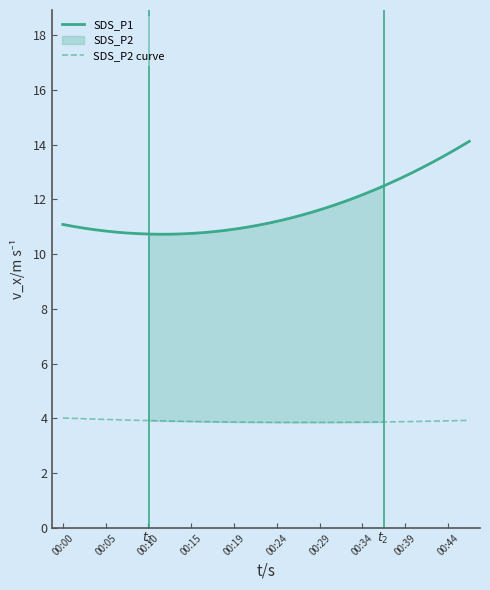

True or false: SDS_P2 and SDS_P1 cross at least once.

False